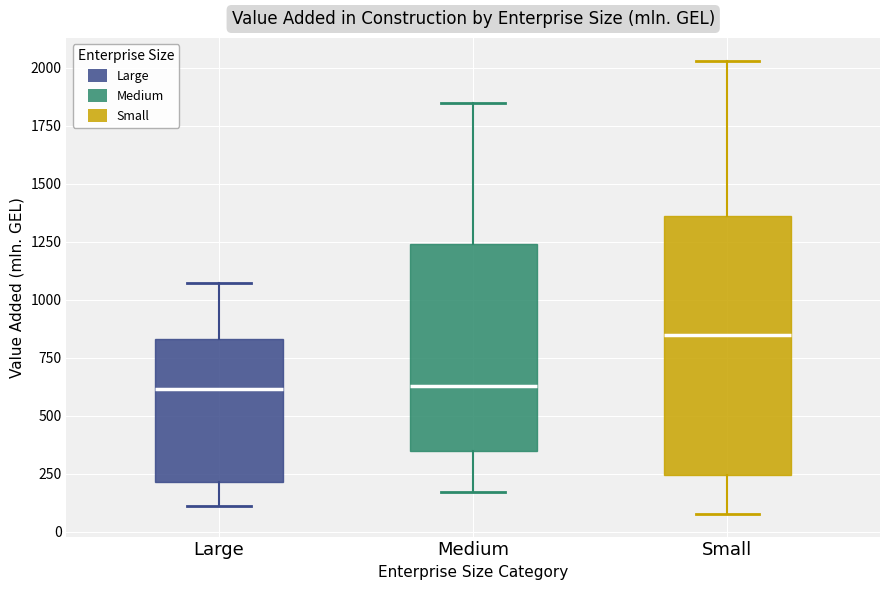

Reading left to right, read every box against the y-axis: the position of its median line, the range the box covers, and the ends of its whiskers. The values are not printed on the chart, so give them approximately, as read against the axis.

Large: median 600, box 200 to 850, whiskers 100 to 1050
Medium: median 650, box 350 to 1250, whiskers 150 to 1850
Small: median 850, box 250 to 1350, whiskers 100 to 2050